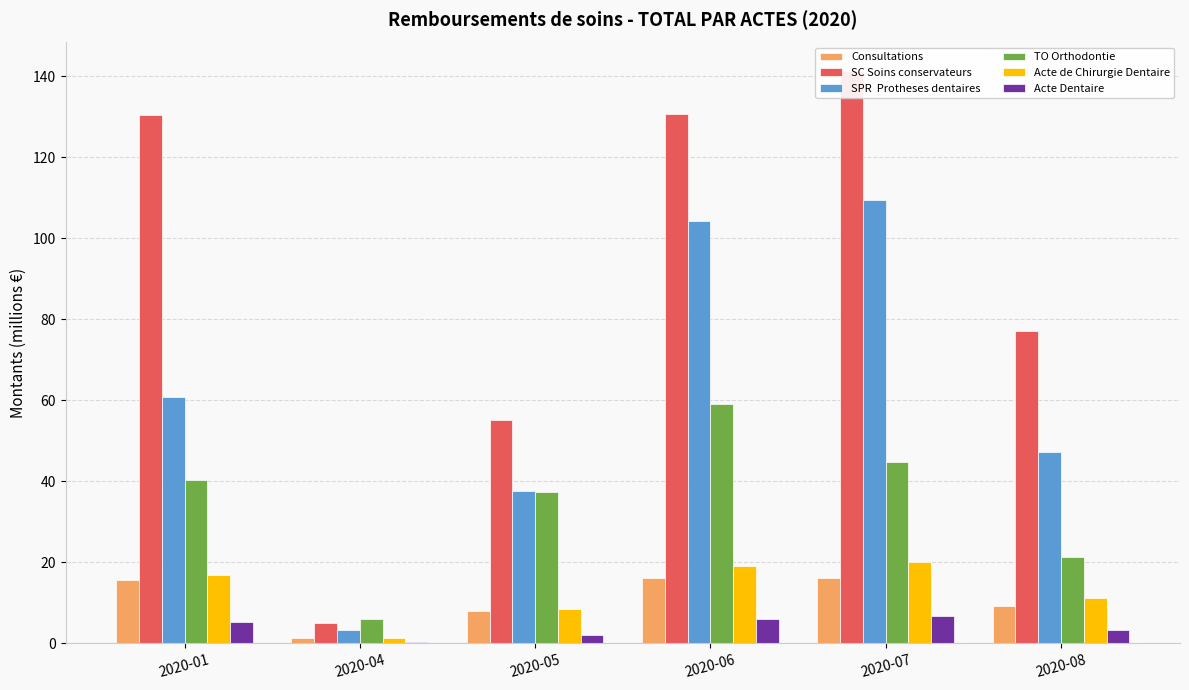

The Acte de Chirurgie Dentaire series shows 18.9 at 2020-08. True or false?

False